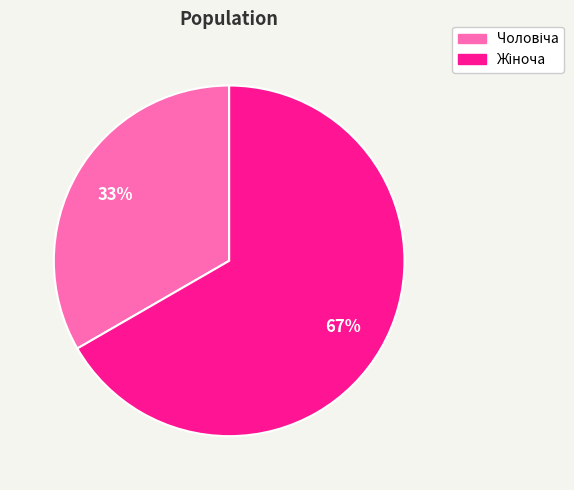

To the nearest percent, what is the average slice percentage?

50%